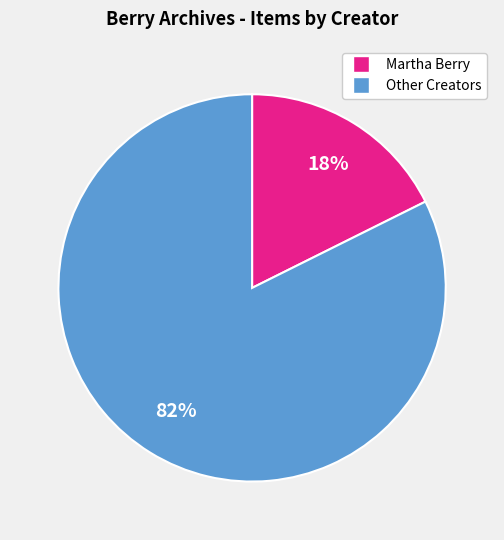

Does any single category account for the majority?

Yes